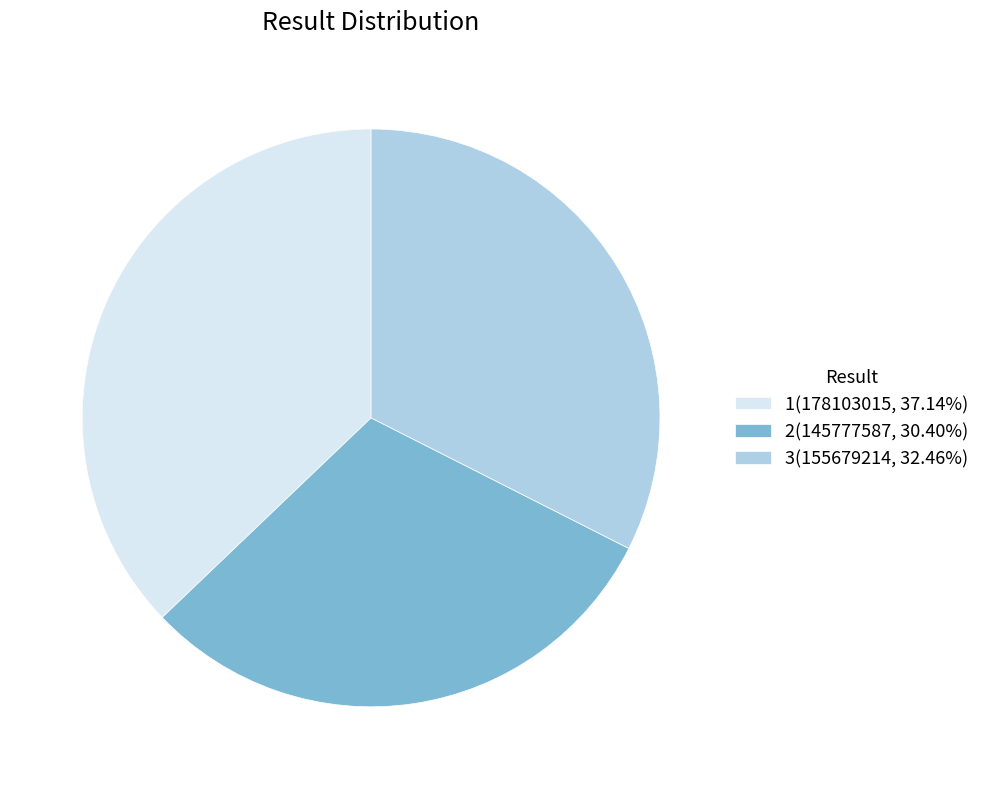

Approximately how many times larger is the value at 1(178103015, 37.14%) compared to 2(145777587, 30.40%)?

1.2